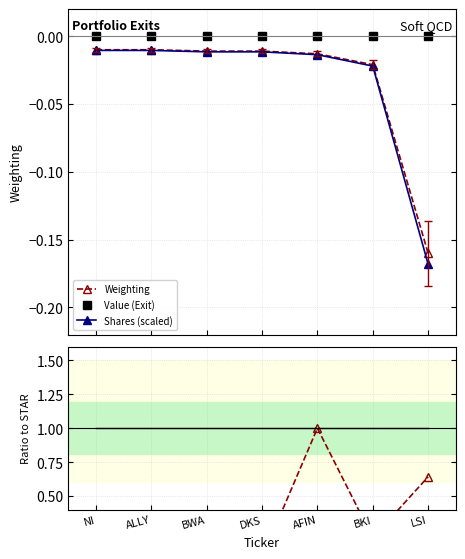

Is it true that Ratio to min equals 0.5 at AFIN?

False